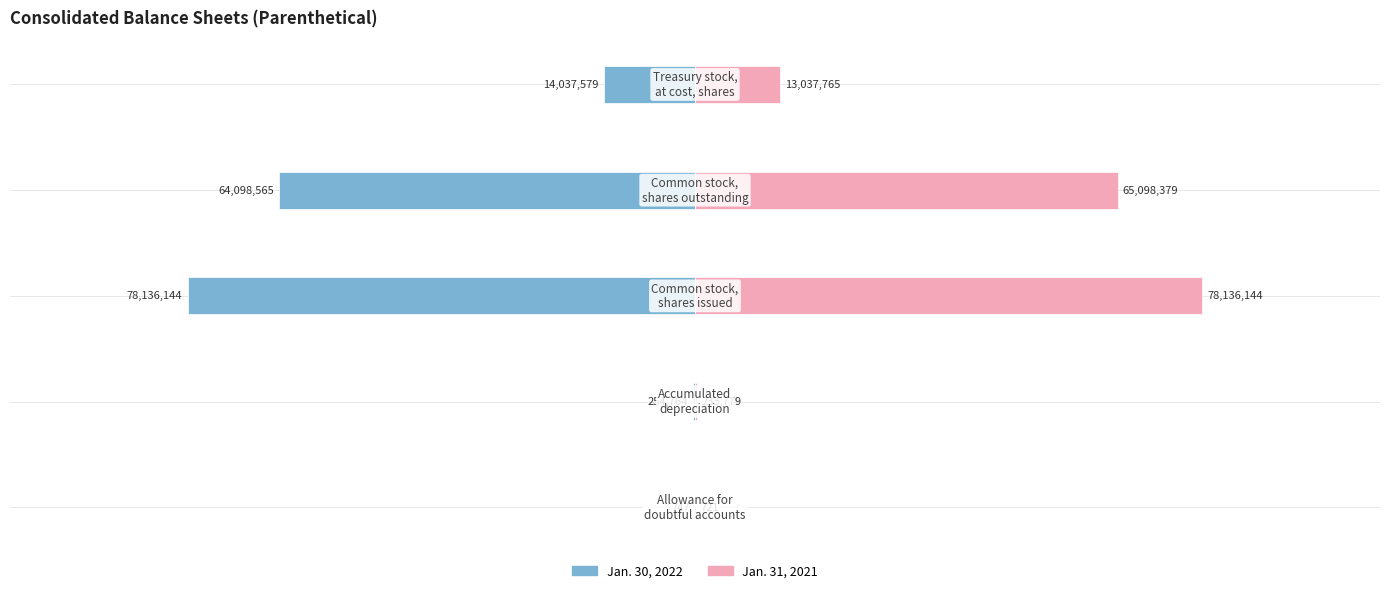

List the series in order of their peak value, highest first.

Jan. 31, 2021, Jan. 30, 2022